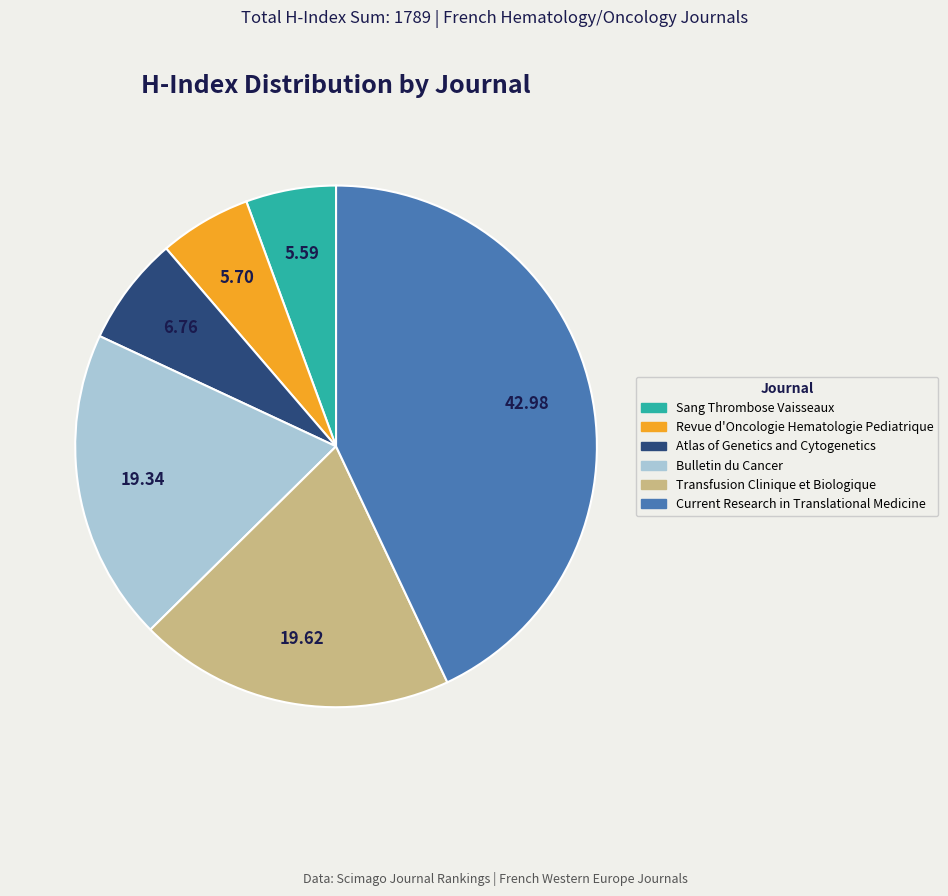

Does Revue d'Oncologie Hematologie Pediatrique represent more than half of the total?

No